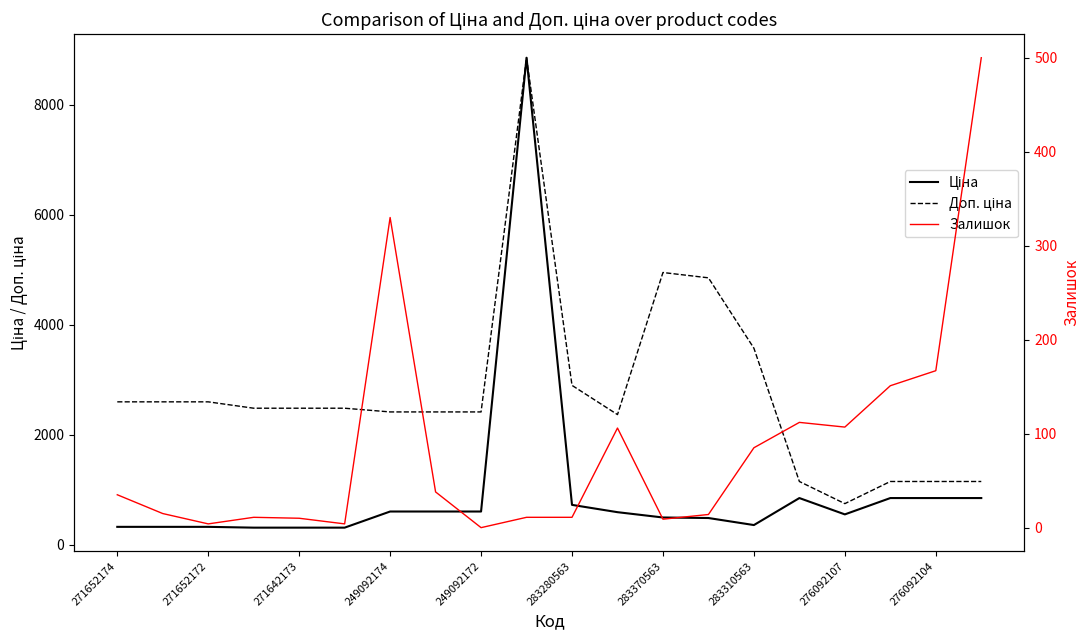

True or false: Залишок and Ціна cross at least once.

False